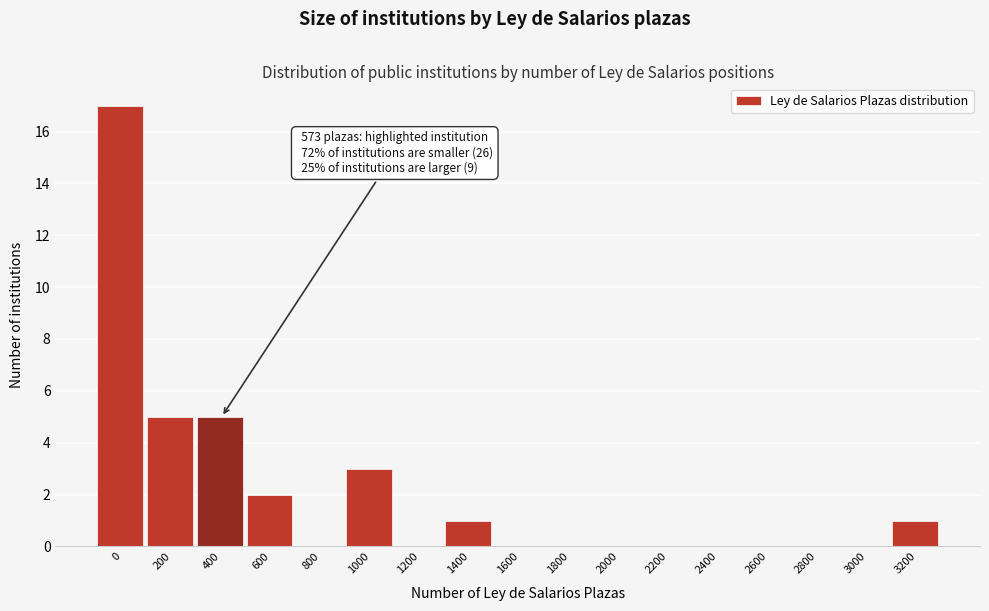

Reading left to right, list all the values displayed in this chart.

0=17	200=5	400=5	600=2	800=0	1000=3	1200=0	1400=1	1600=0	1800=0	2000=0	2200=0	2400=0	2600=0	2800=0	3000=0	3200=1